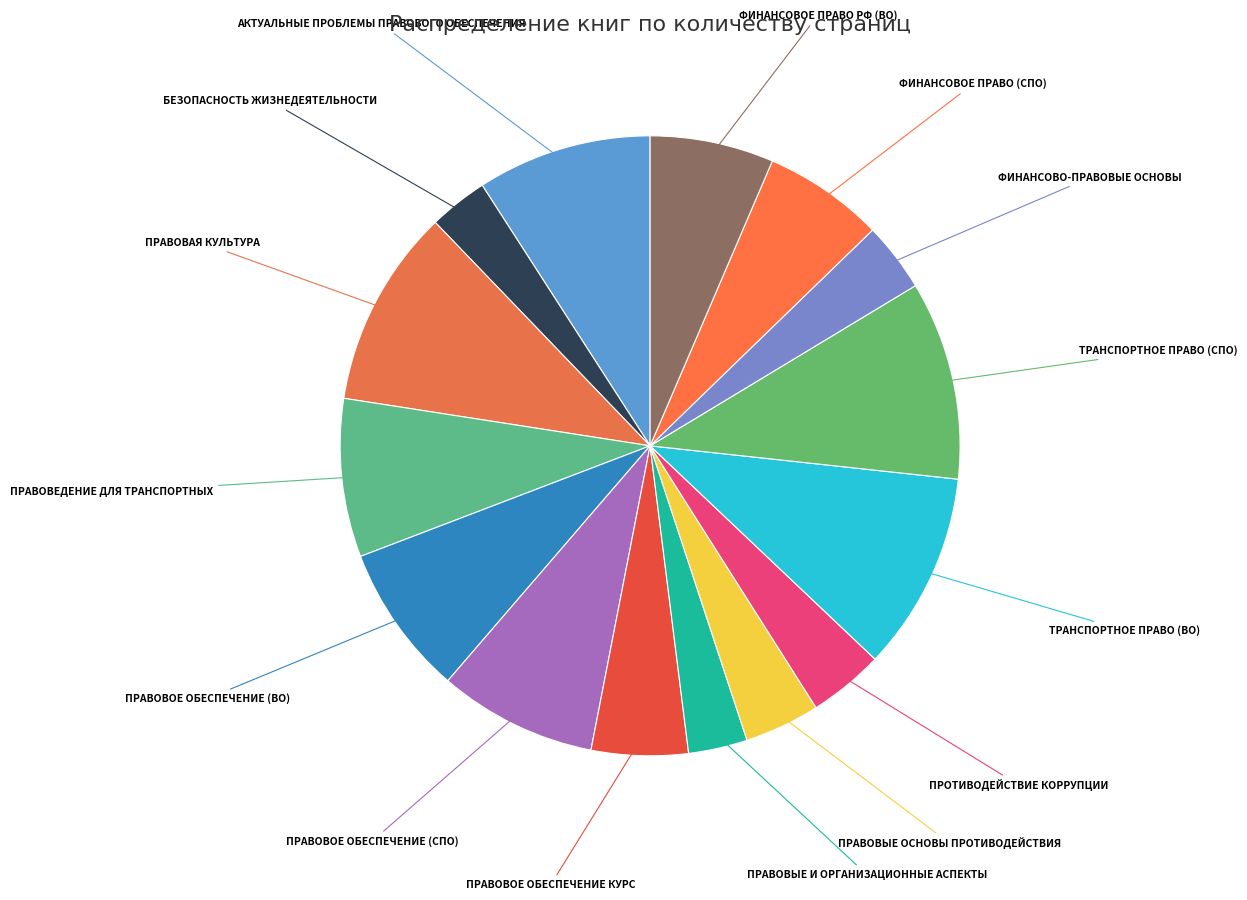

The ТРАНСПОРТНОЕ ПРАВО (СПО) slice represents 10% of the pie. True or false?

True